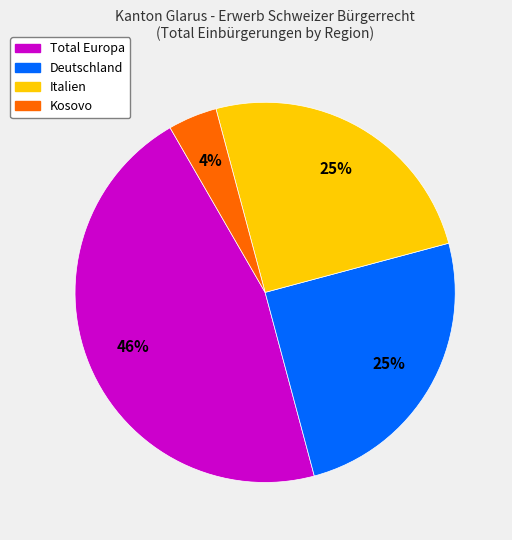

To the nearest percent, what is the average slice percentage?

25%